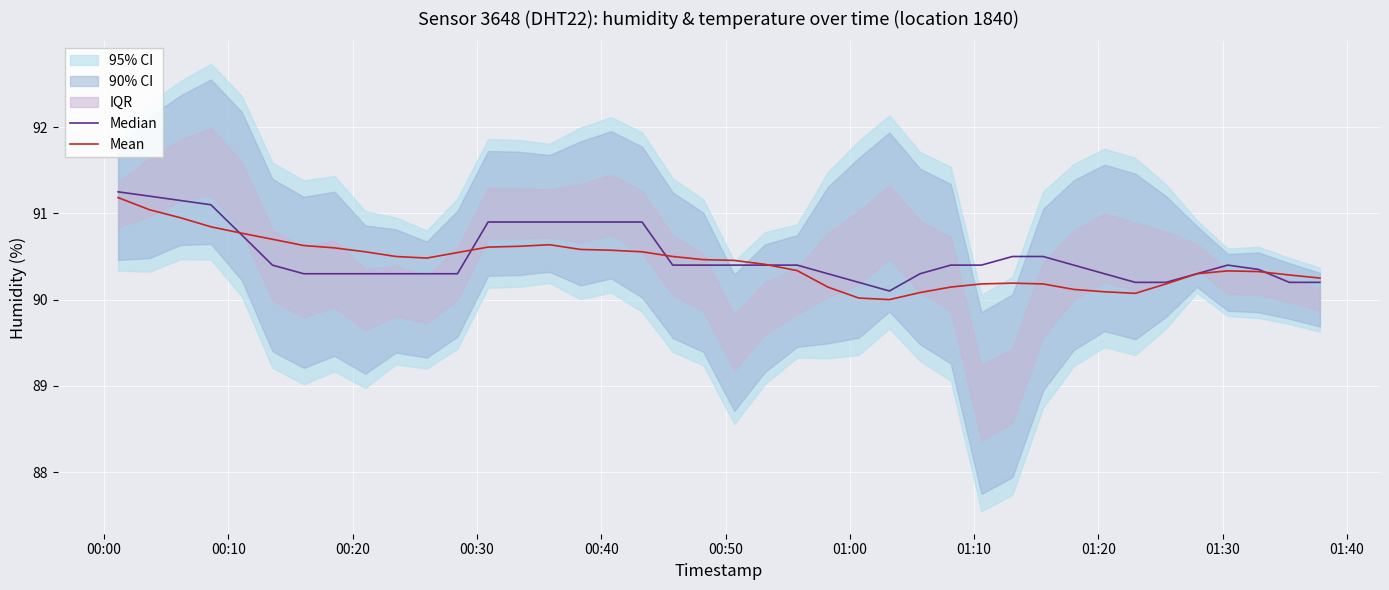

How many lines are shown in the chart?

2